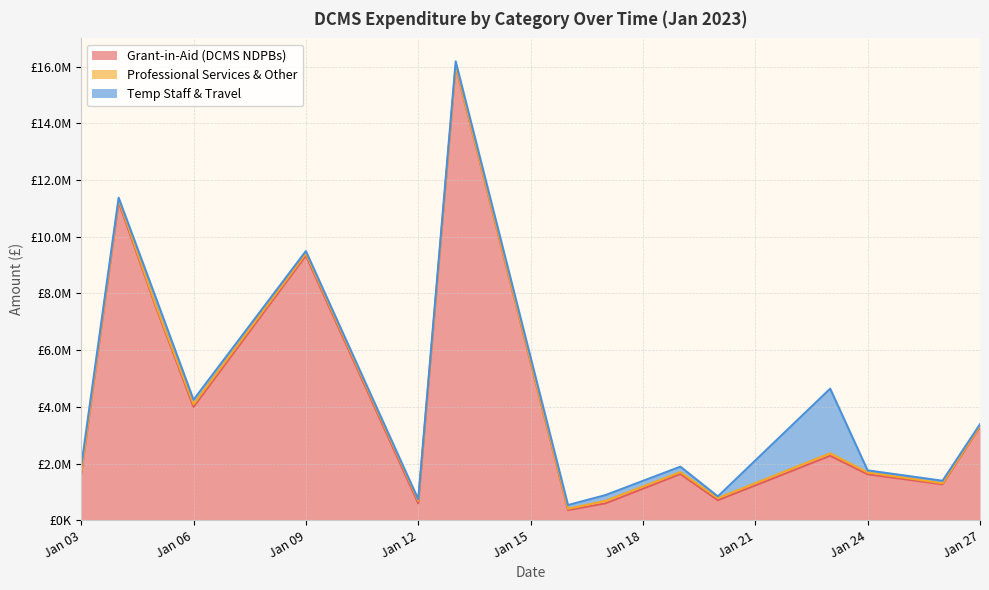

Between 2023-01-05 and 2023-01-12, which is larger?

2023-01-05